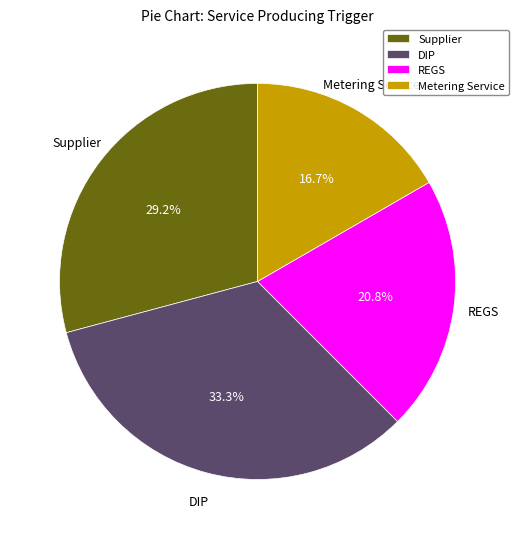

To the nearest percent, what is the difference between the largest and smallest slice percentages?

17%